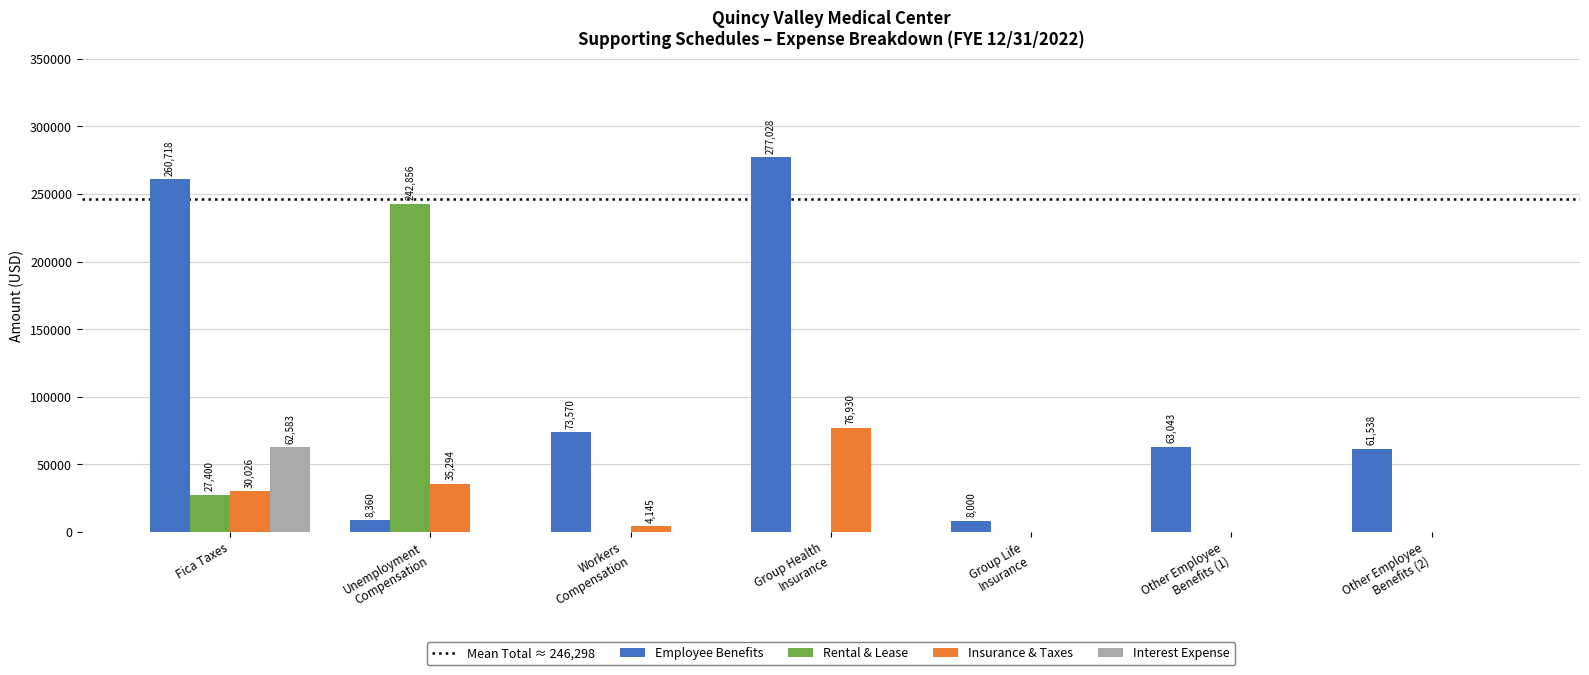

Which series has the largest total across all categories?

Employee Benefits